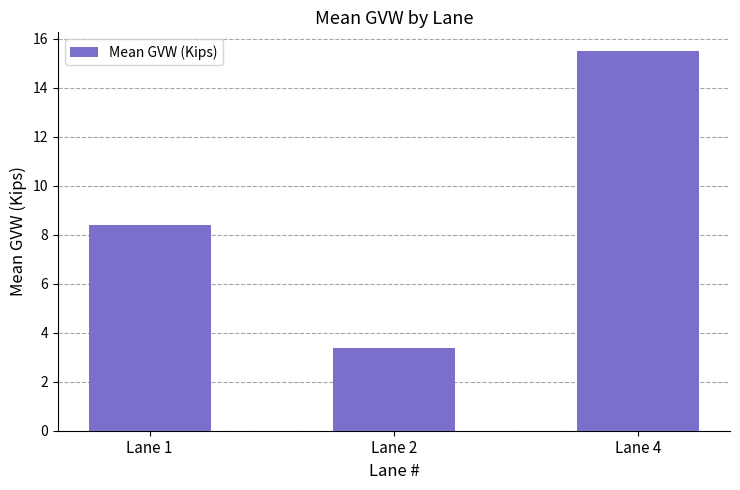

What is the ratio of the value at Lane 1 to the value at Lane 4?

0.5